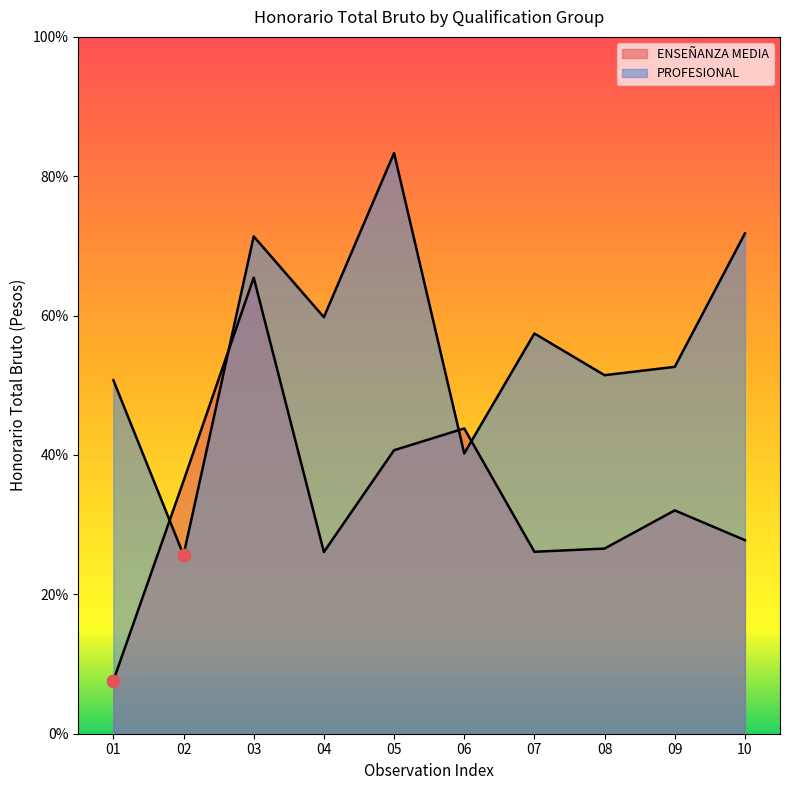

What is the total value across all series at 02?

1448800